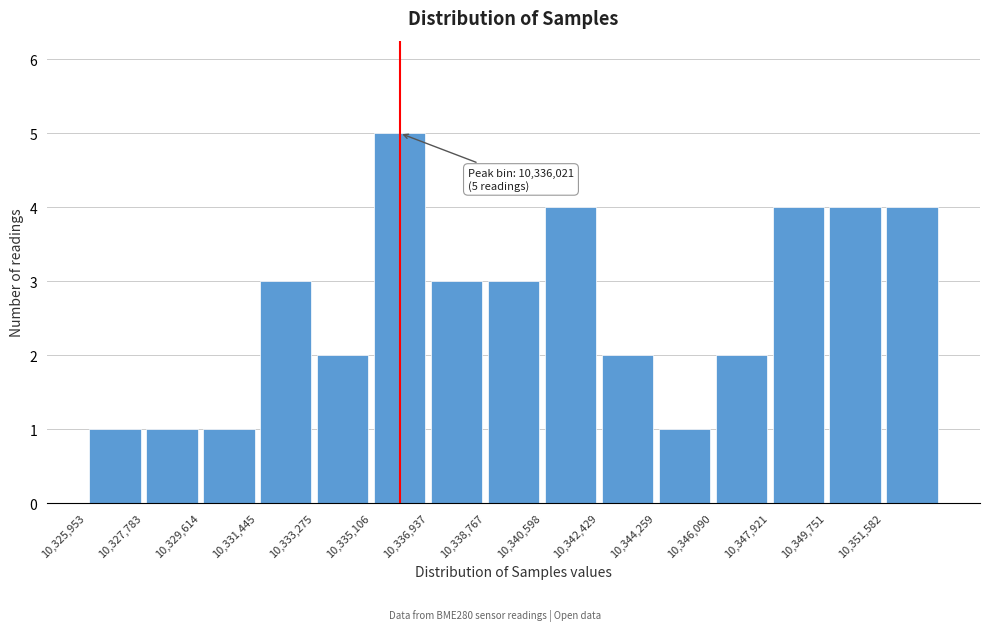

Over which range of the x-axis is the bar tallest?

10335200 to 10337000